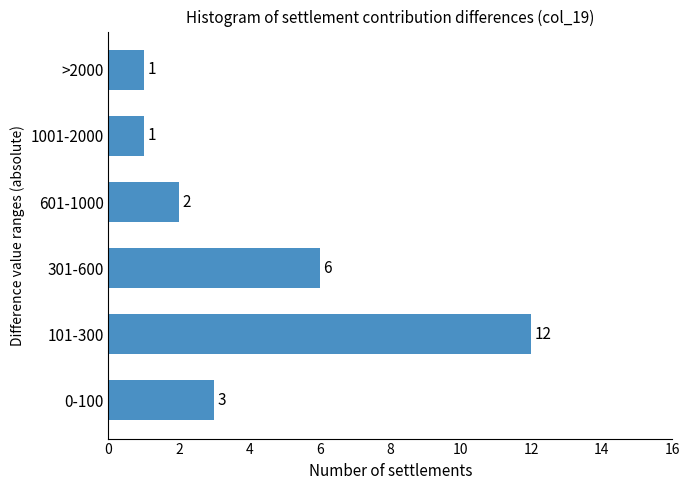

Reading bottom to top, list all the values displayed in this chart.

0-100=3	101-300=12	301-600=6	601-1000=2	1001-2000=1	>2000=1